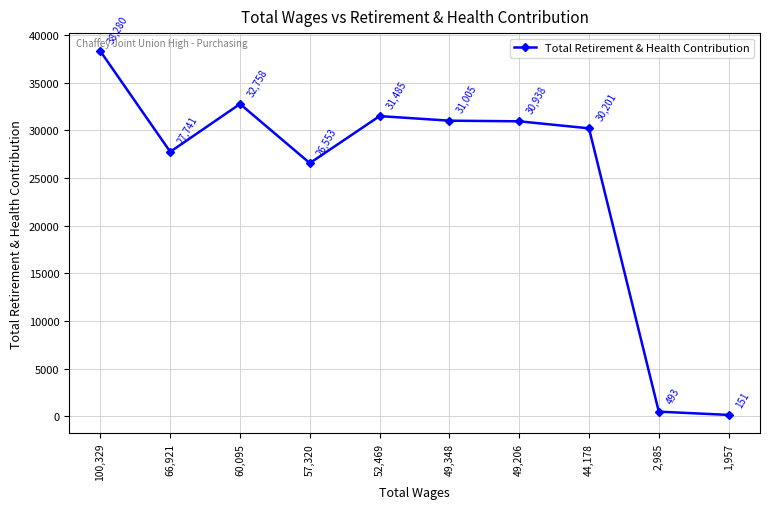

List the labels in order of value, smallest first.

1,957, 2,985, 57,320, 66,921, 44,178, 49,206, 49,348, 52,469, 60,095, 100,329